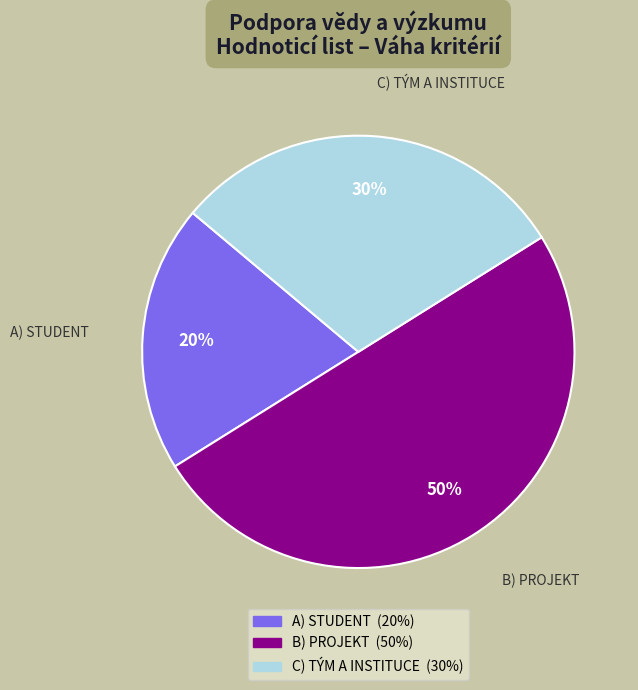

Which slice is the largest?

B) PROJEKT